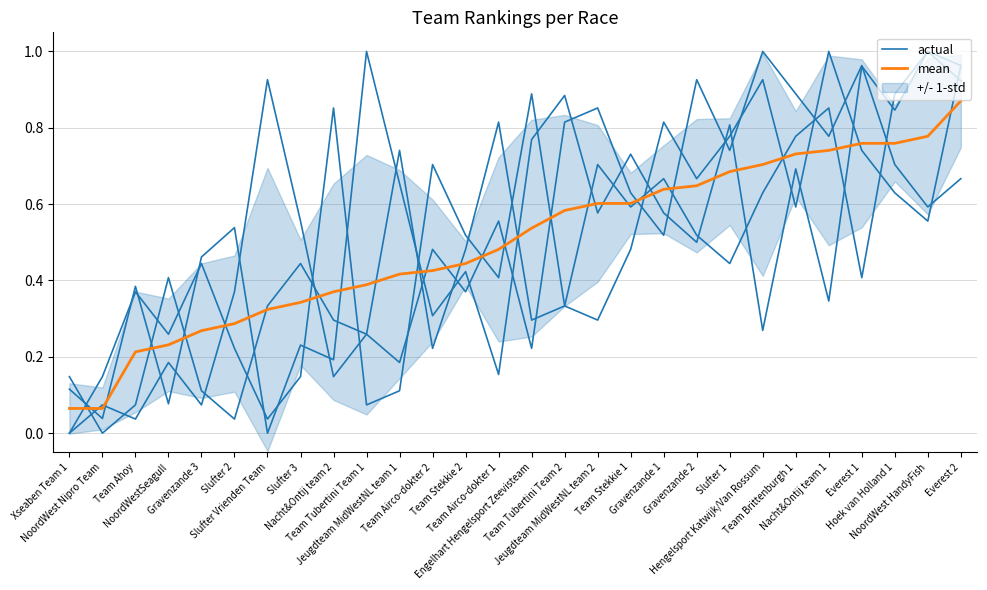

Which label corresponds to the largest value in the chart?

Nacht&Ontij team 1